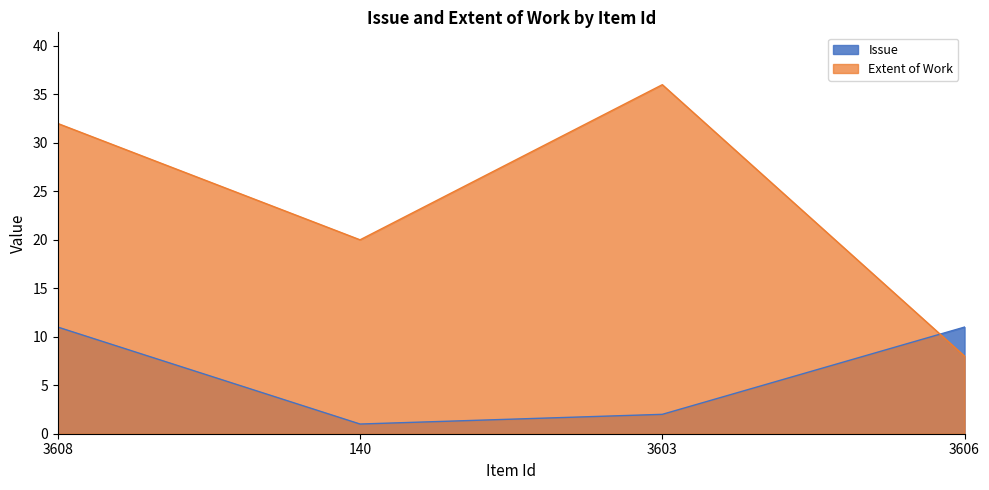

Between 3606 and 140, which is larger?

3606